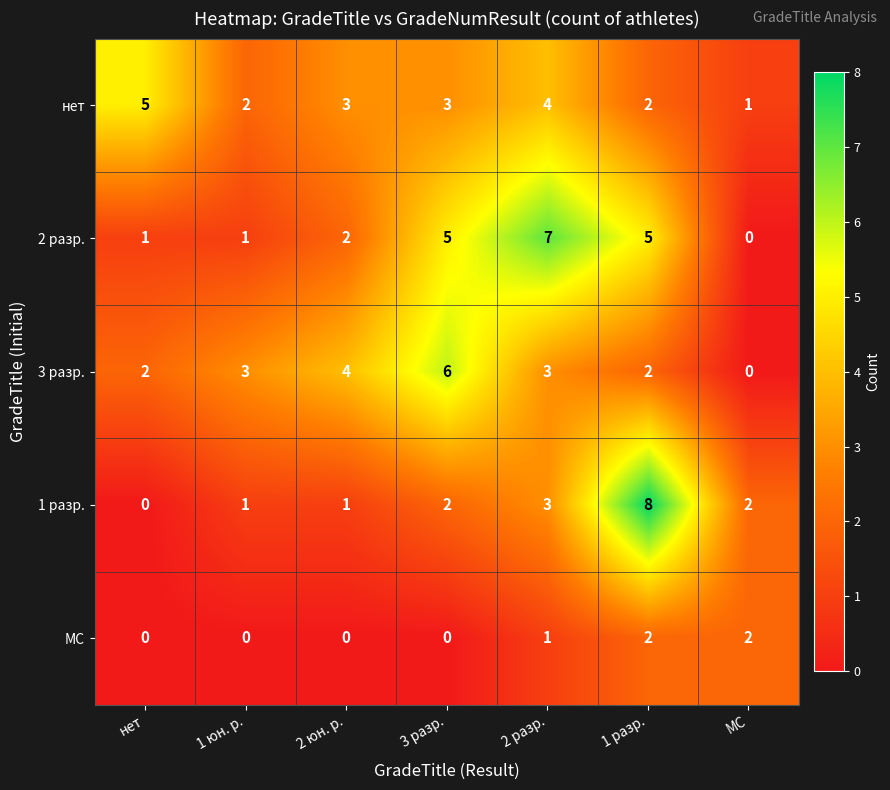

How many МС values are between 0 and 2?

7